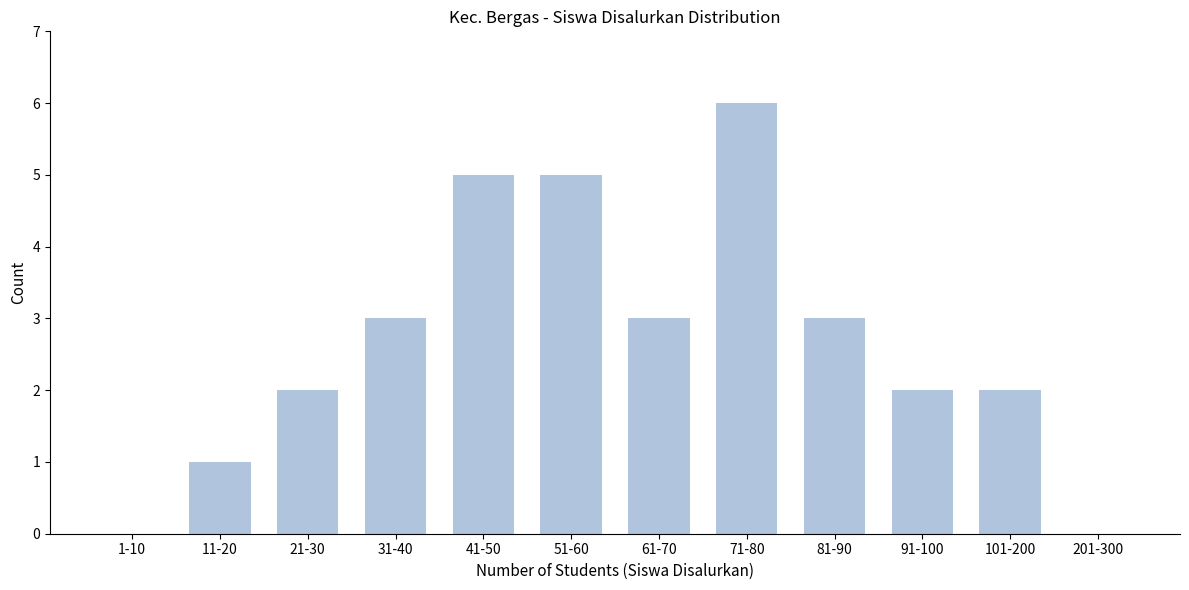

Reading left to right, transcribe all the data shown in this chart.

1-10=0	11-20=1	21-30=2	31-40=3	41-50=5	51-60=5	61-70=3	71-80=6	81-90=3	91-100=2	101-200=2	201-300=0